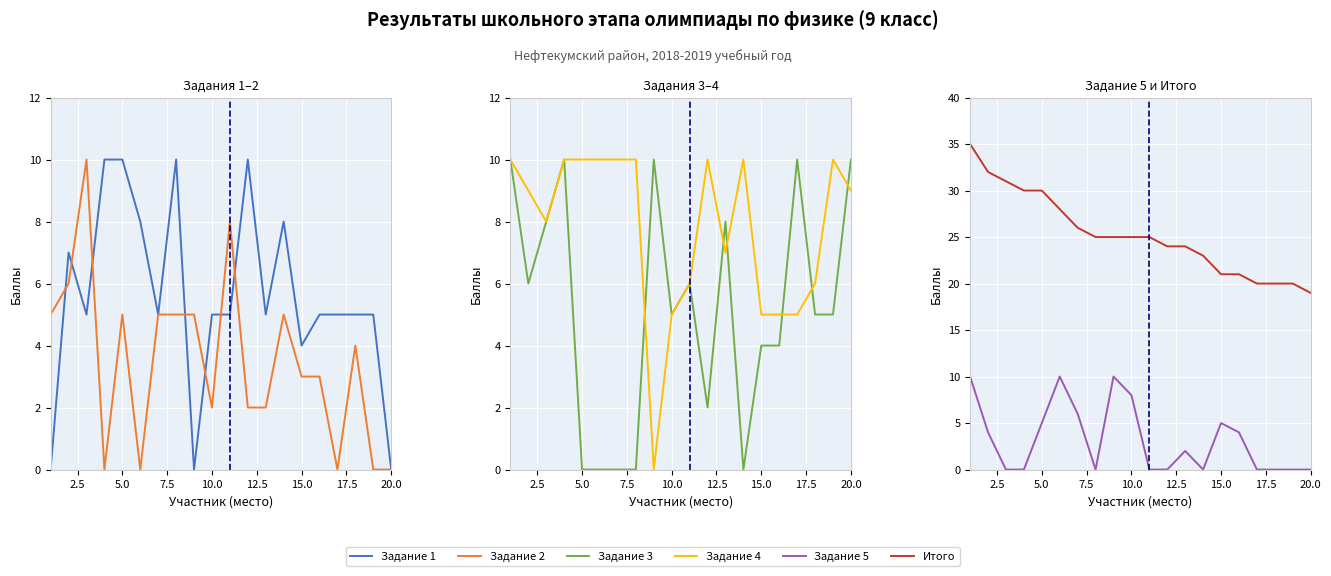

What position from the left is 20.0?

20